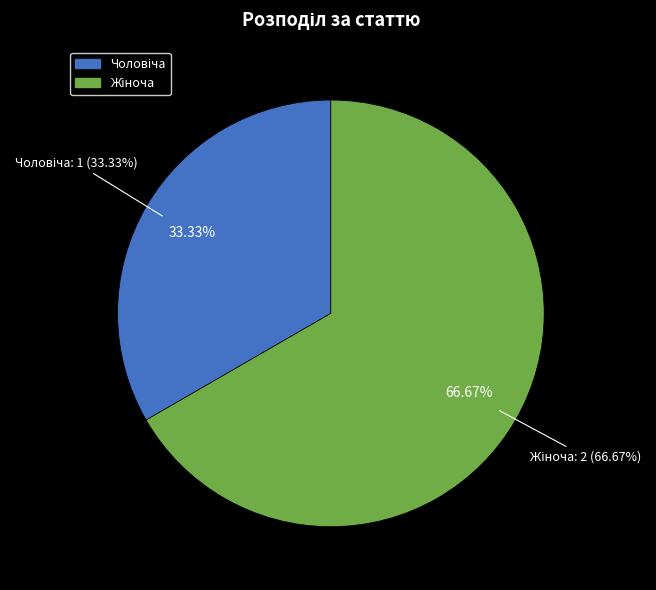

Which slice represents more than half of the pie?

Жіноча